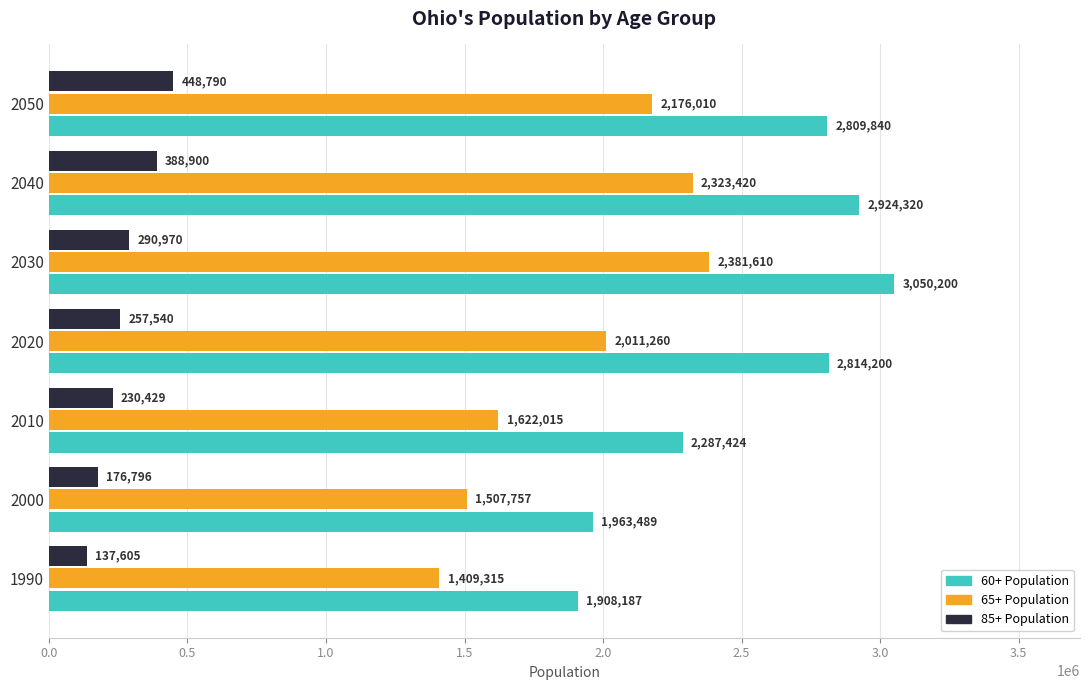

At which label does 65+ Population reach its peak?

2030